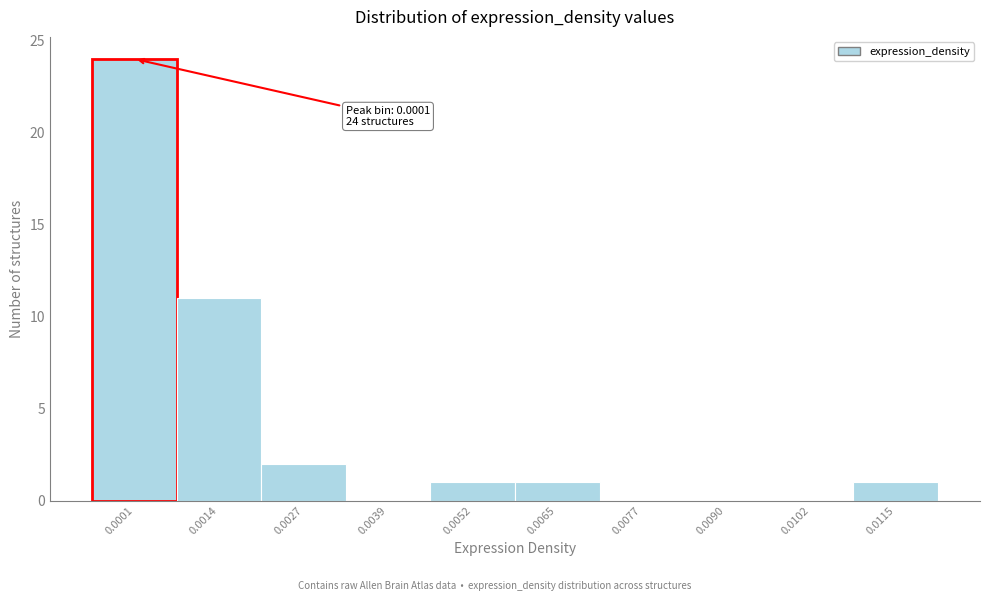

Reading left to right, list all the values displayed in this chart.

0.0001=24	0.0014=11	0.0027=2	0.0039=0	0.0052=1	0.0065=1	0.0077=0	0.0090=0	0.0102=0	0.0115=1